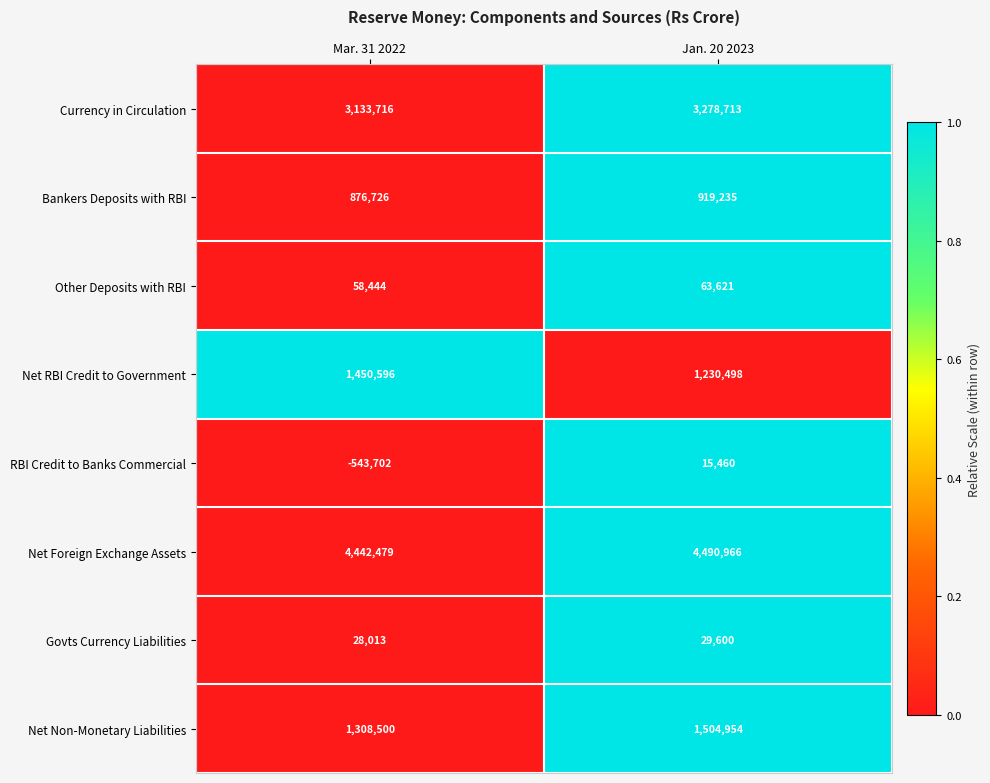

What is the maximum value shown in the chart?

4490966